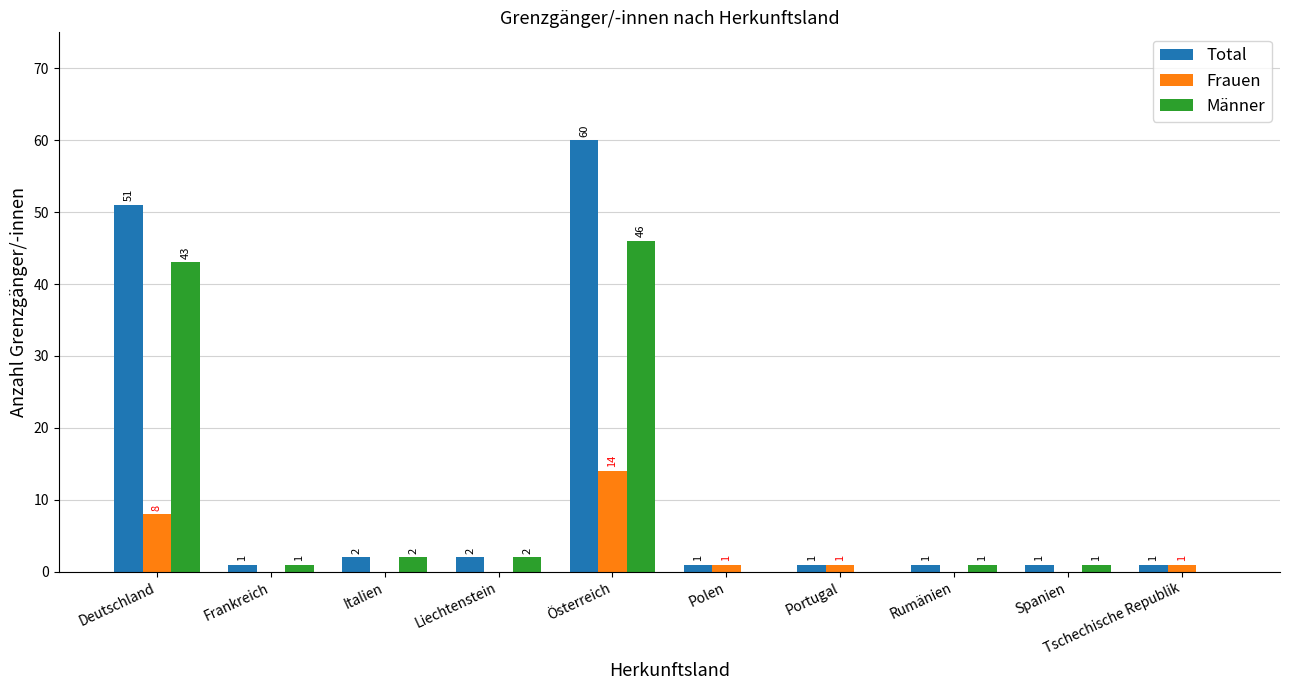

What is the total value across all series at Portugal?

2